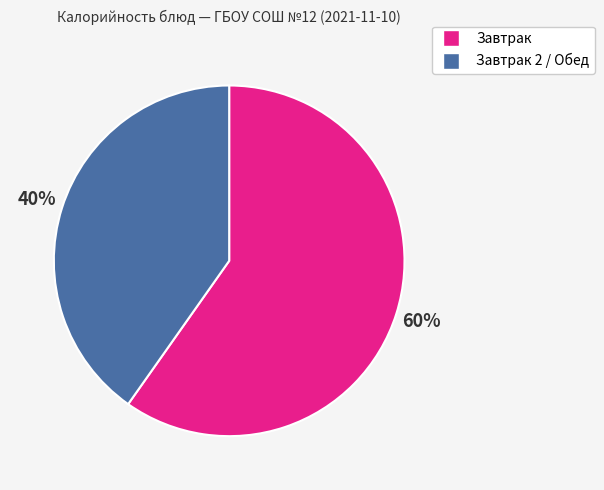

Does any single category account for the majority?

Yes